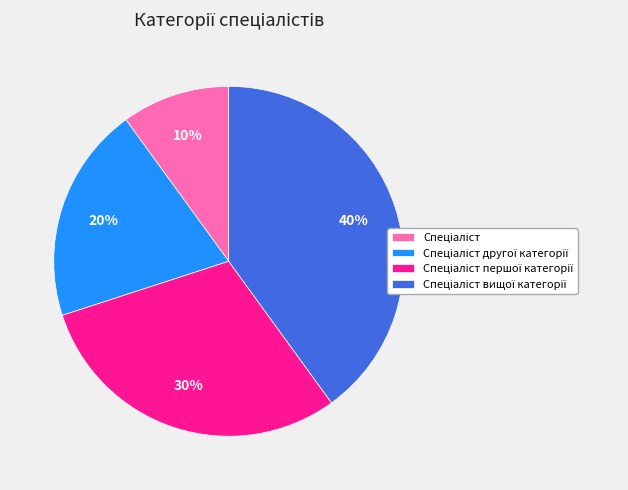

To the nearest percent, what is the difference between the largest and smallest slice percentages?

30%